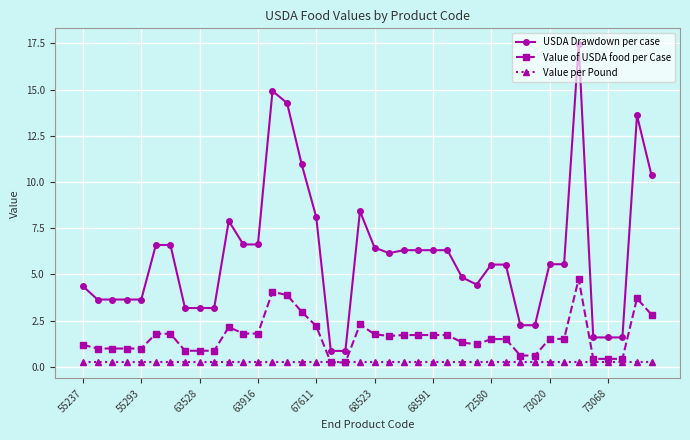

How many distinct data groups are displayed?

3